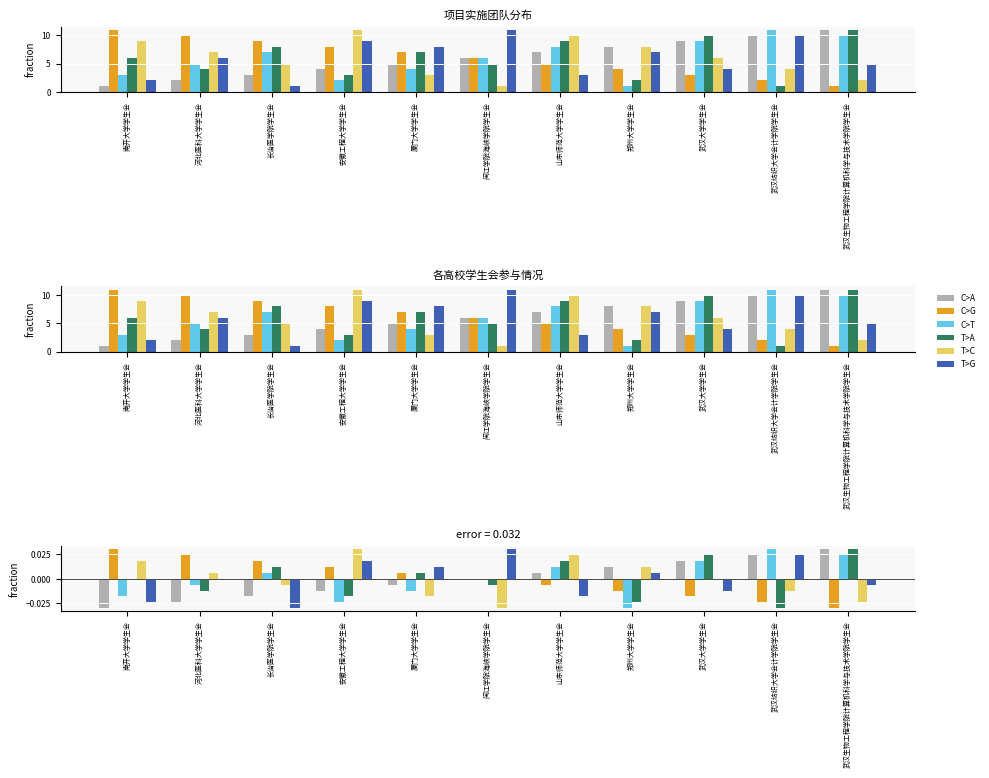

Where is T>A nearest to the value 0?

南开大学学生会